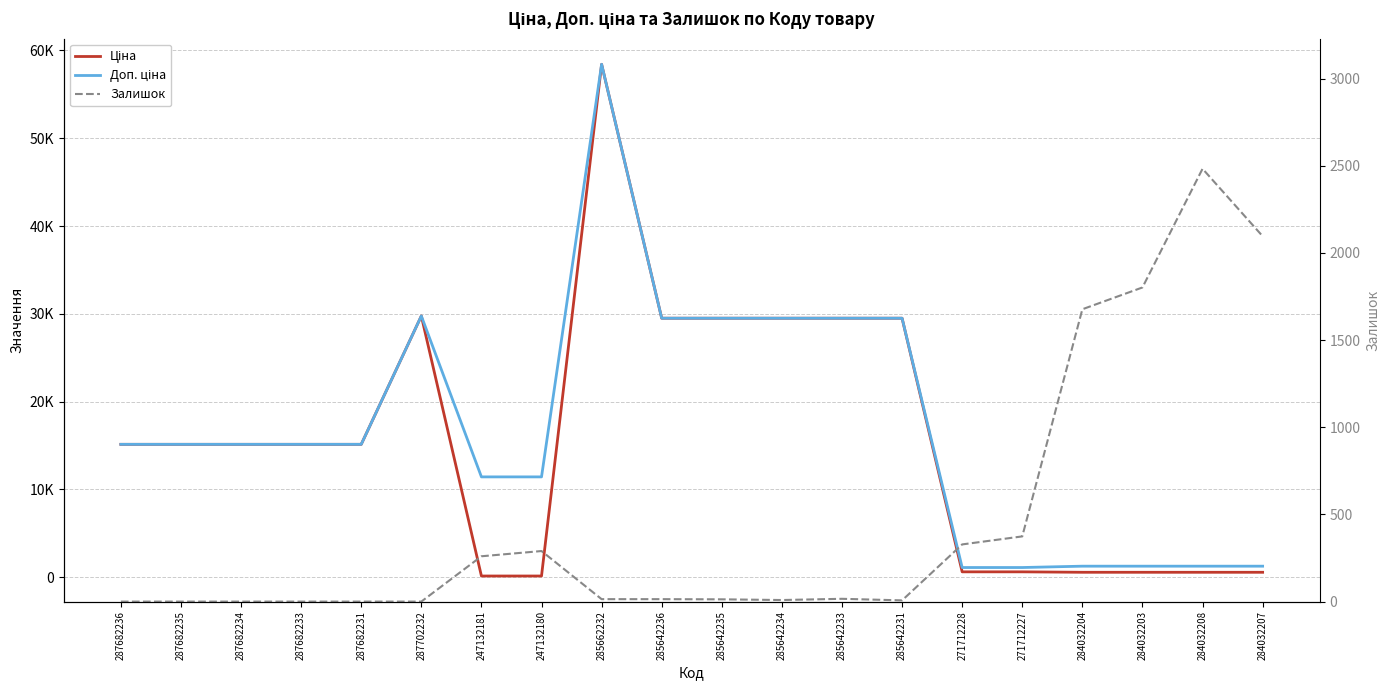

What is the label of the 9th point from the right?

285642234